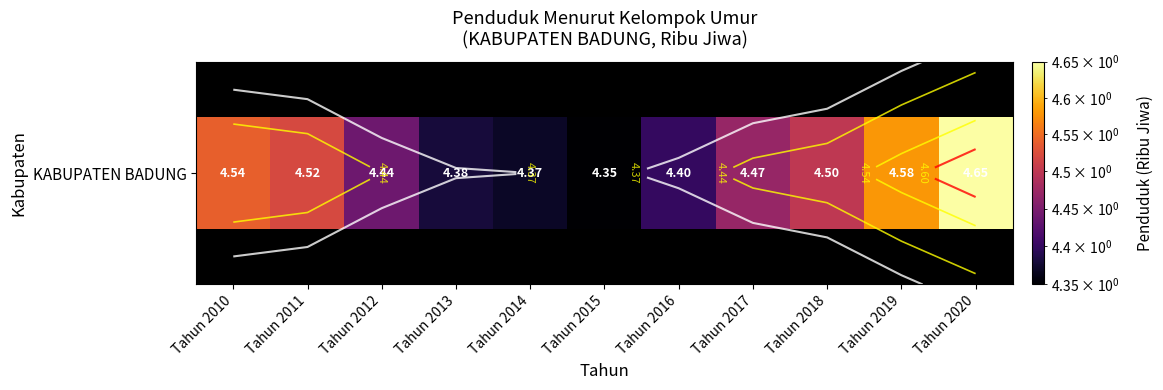

True or false: the data shows 4.6 at Tahun 2019.

True